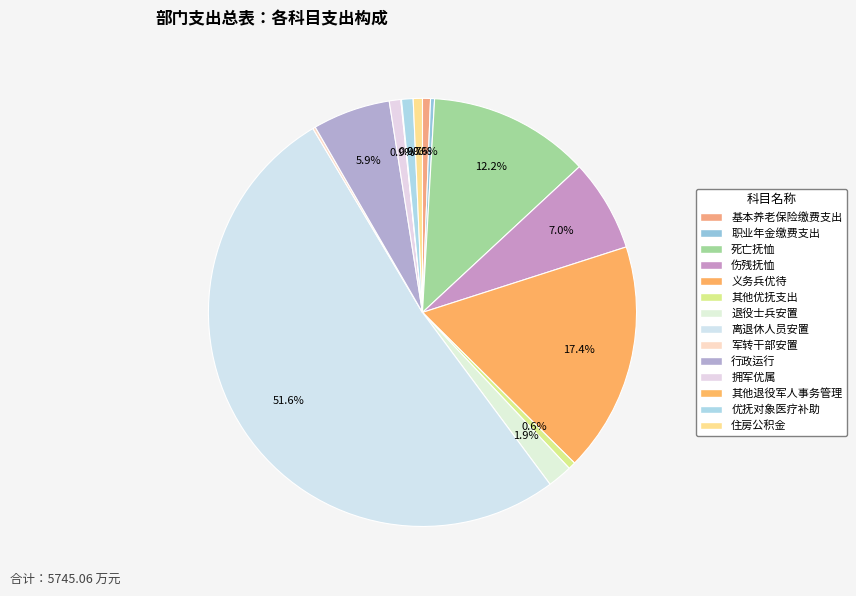

Is it true that 伤残抚恤 is 1% of the pie?

False